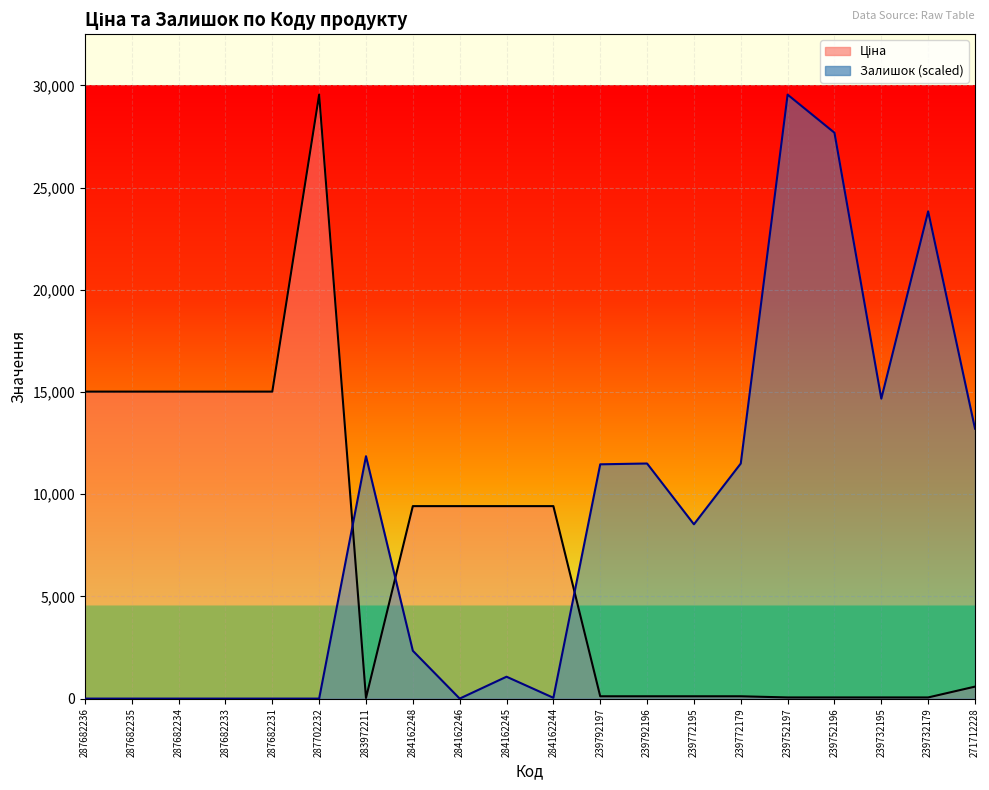

The value of Залишок at 287682235 is 0.0. True or false?

True